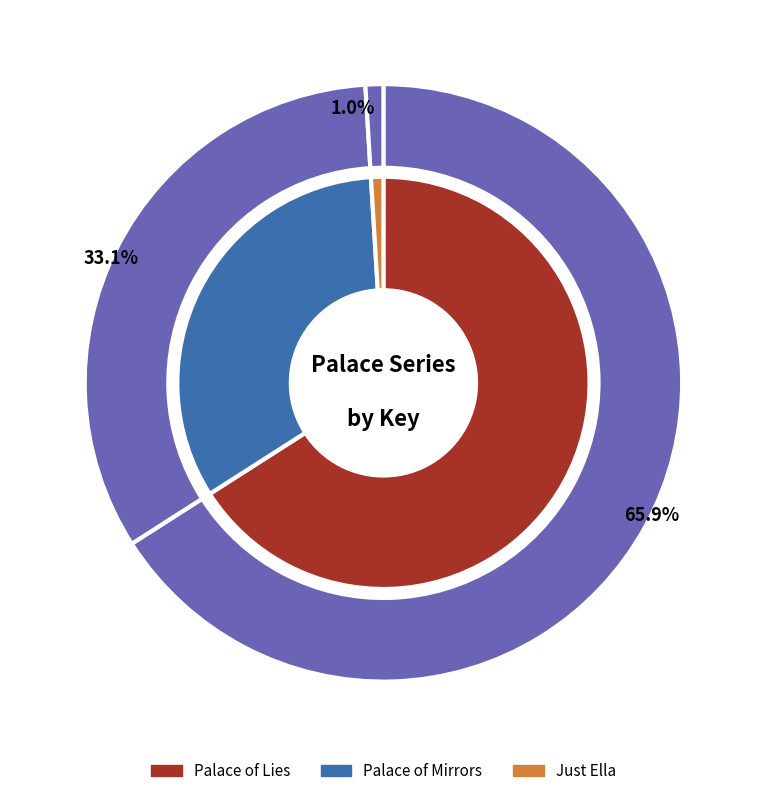

Is there a majority slice in this chart?

Yes